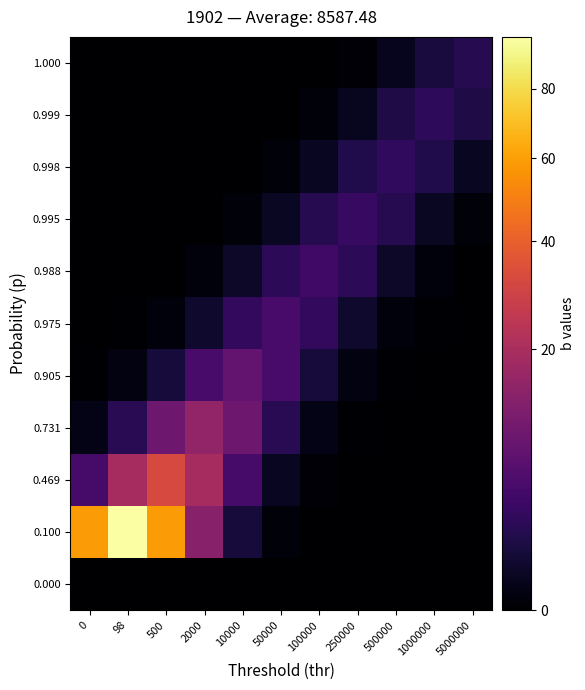

Rank the series at 100000 from lowest to highest value.

0.000, 0.100, 1.000, 0.469, 0.999, 0.731, 0.998, 0.905, 0.995, 0.975, 0.988